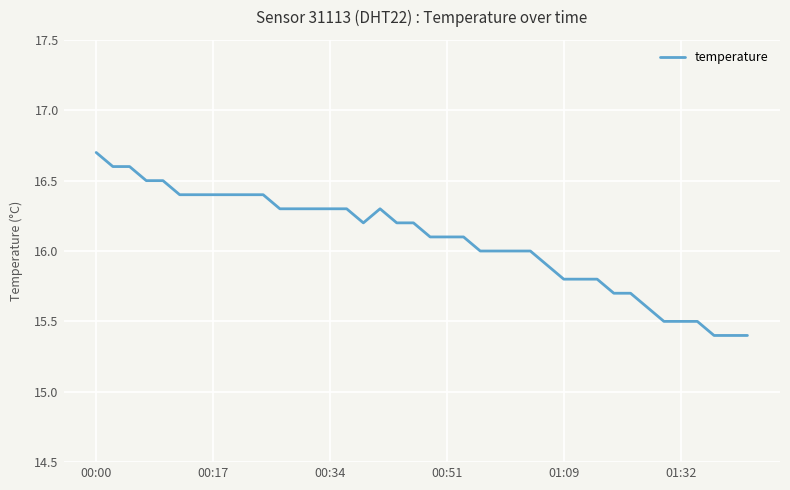

What is the greatest value displayed?

16.7